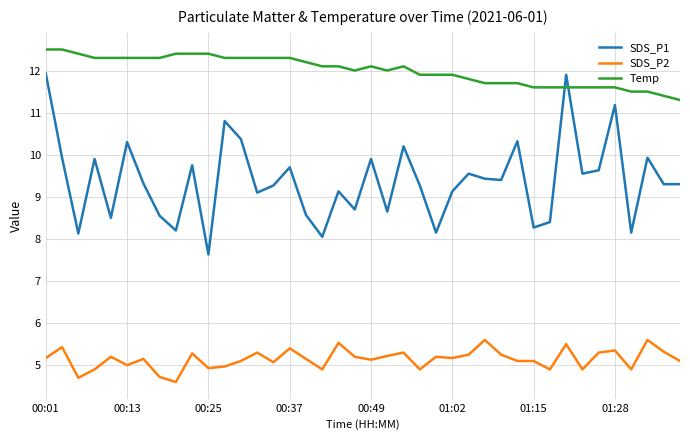

List the series in order of their overall mean, highest first.

Temp, SDS_P1, SDS_P2